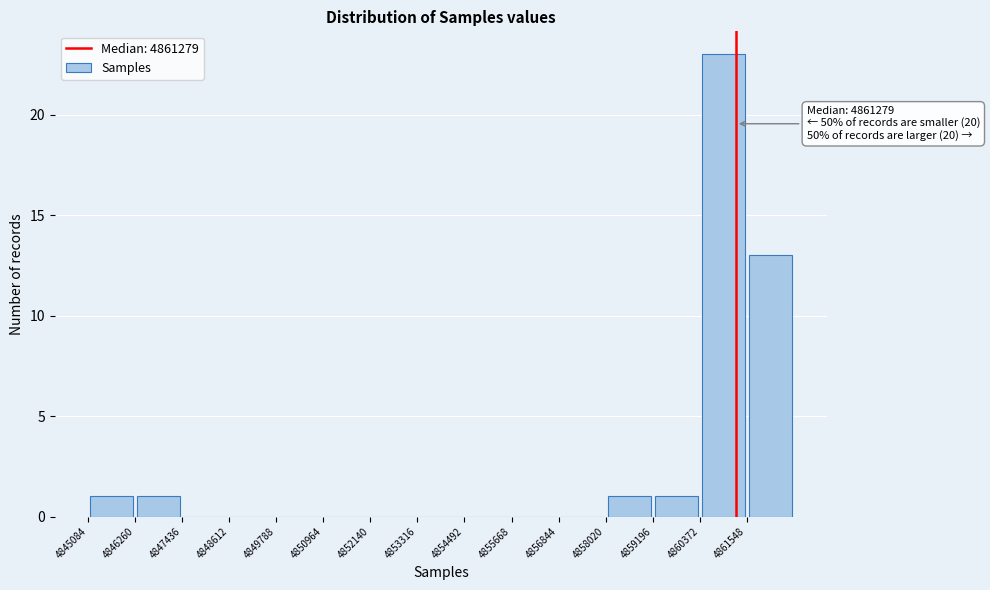

Over which range of the x-axis is the bar tallest?

4860400 to 4861600